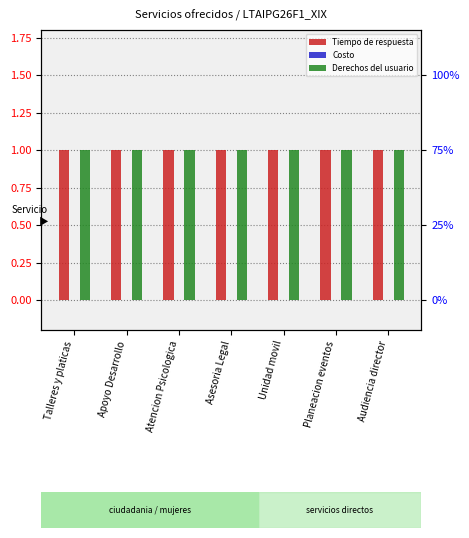

The Derechos del usuario series shows 1 at Atencion Psicologica. True or false?

False